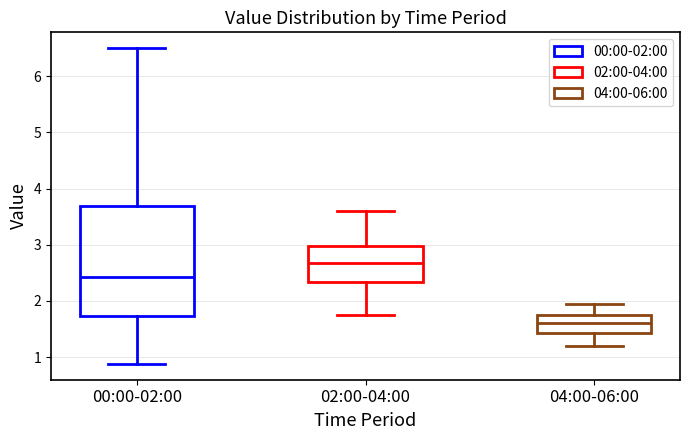

Reading left to right, transcribe this box plot: for each box, give where its median line is, the range the box spans, and where its two whiskers end, as read against the y-axis. The values are not printed on the chart, so give them approximately, as read against the axis.

00:00-02:00: median 2.4, box 1.7 to 3.7, whiskers 0.9 to 6.5
02:00-04:00: median 2.7, box 2.3 to 3.0, whiskers 1.8 to 3.6
04:00-06:00: median 1.6, box 1.4 to 1.8, whiskers 1.2 to 2.0